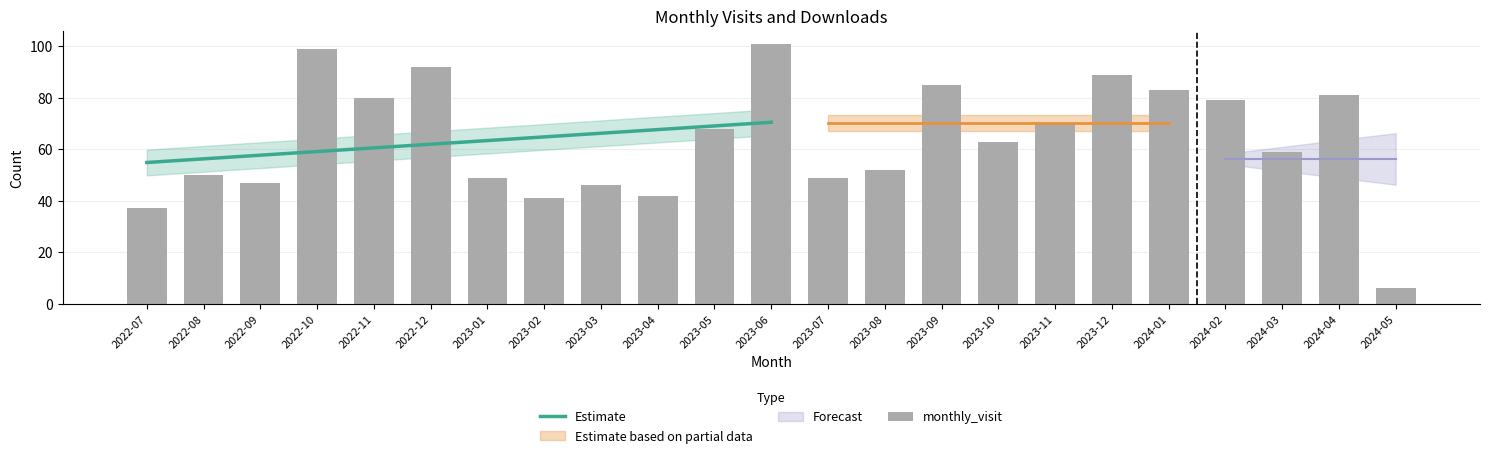

True or false: the data shows 34 at 2022-10.

False